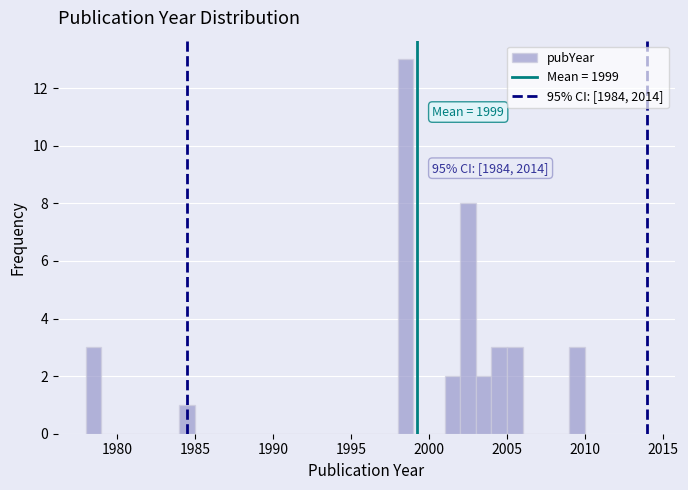

Read against the x-axis, roughly where is the centre of the tallest bar?

1998.5